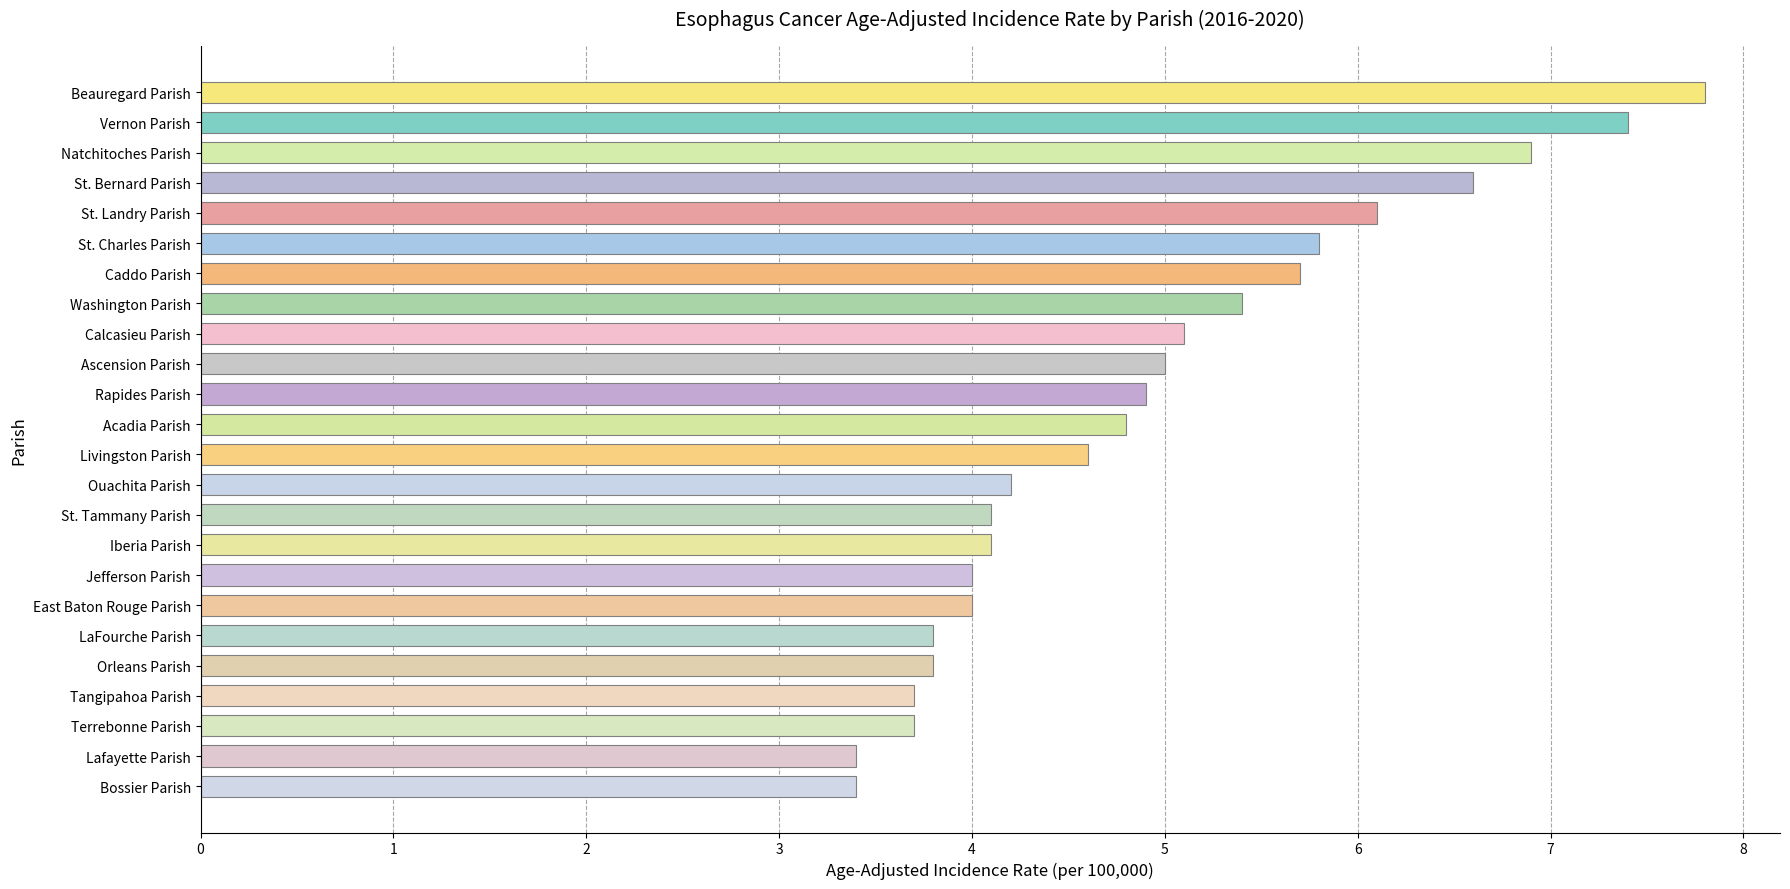

Read the value at Beauregard Parish.

7.8